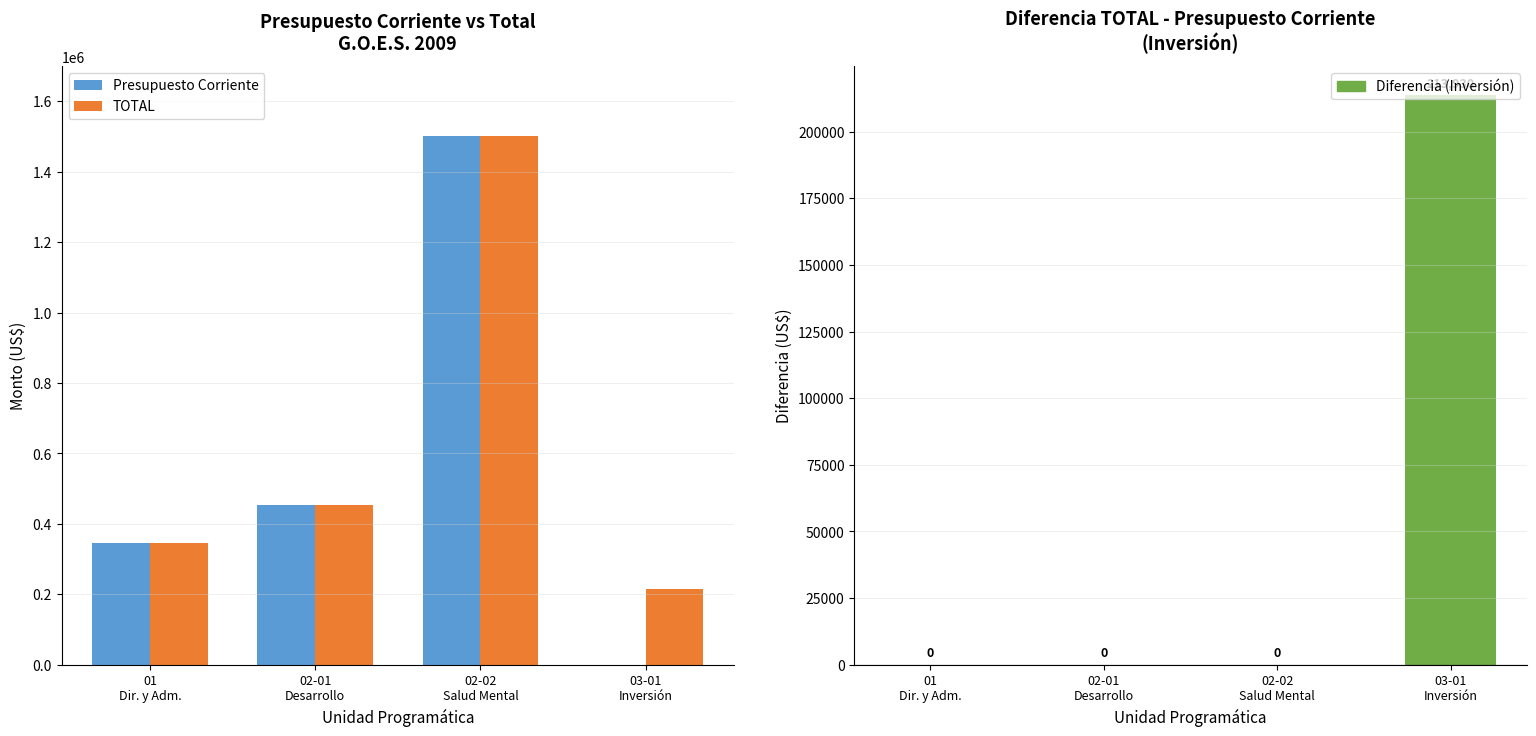

The Diferencia (Inversión) series shows 213930 at 03-01
Inversión. True or false?

True